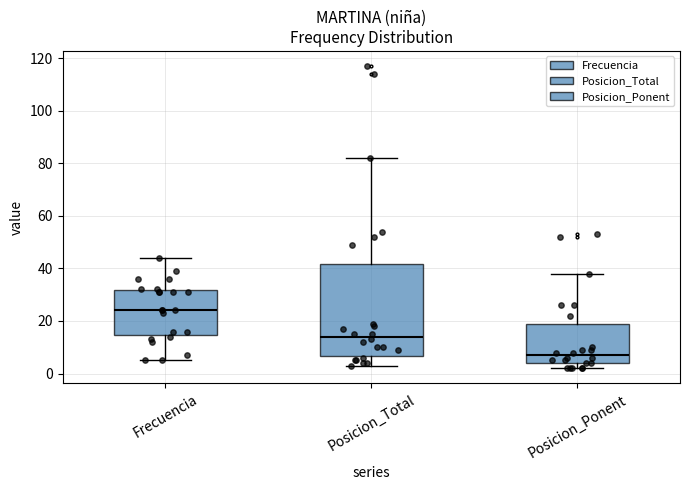

Where does the upper whisker of the box for Frecuencia end on the y-axis? The values are not printed on the chart, so give them approximately, as read against the axis.

44